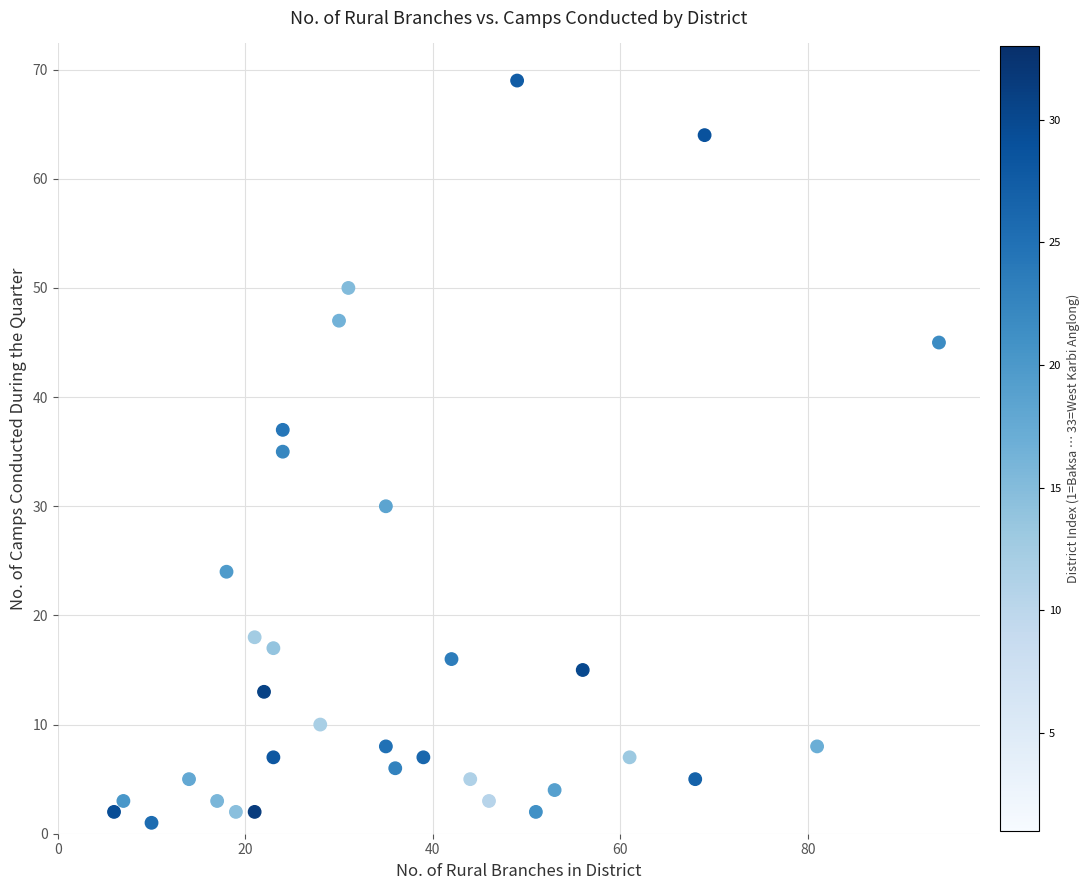

What is the range of X values (max minus min)?

88